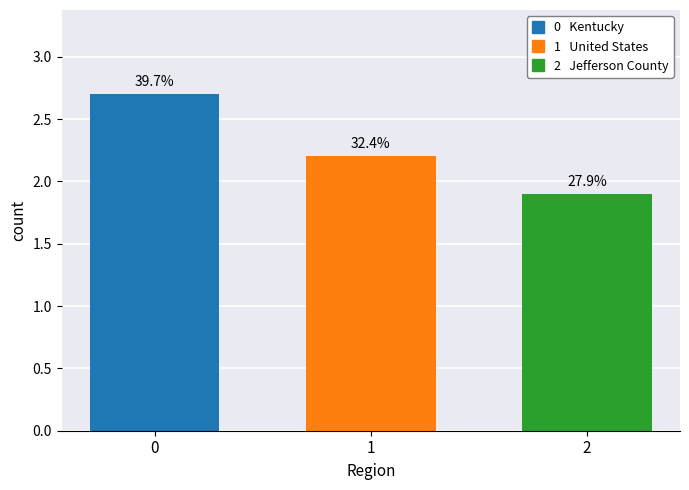

What is the ratio of the value at 1 to the value at 2?

1.2